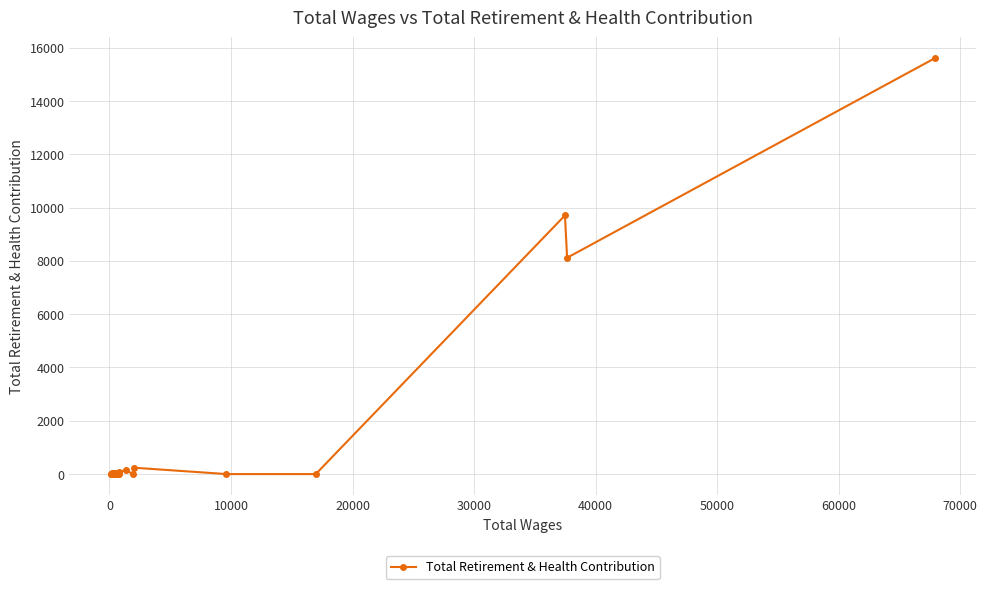

How many values are above zero?

9